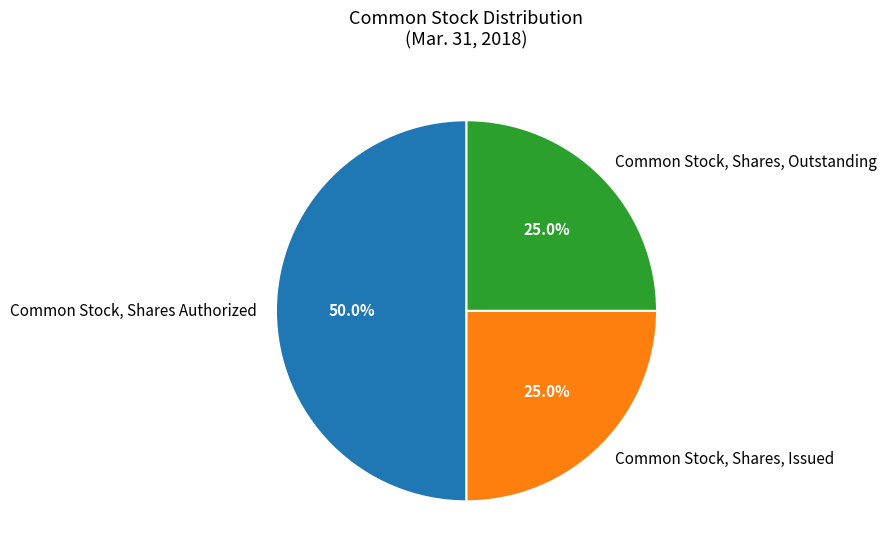

What is the ratio of the value at Common Stock, Shares, Issued to the value at Common Stock, Shares, Outstanding?

1.0